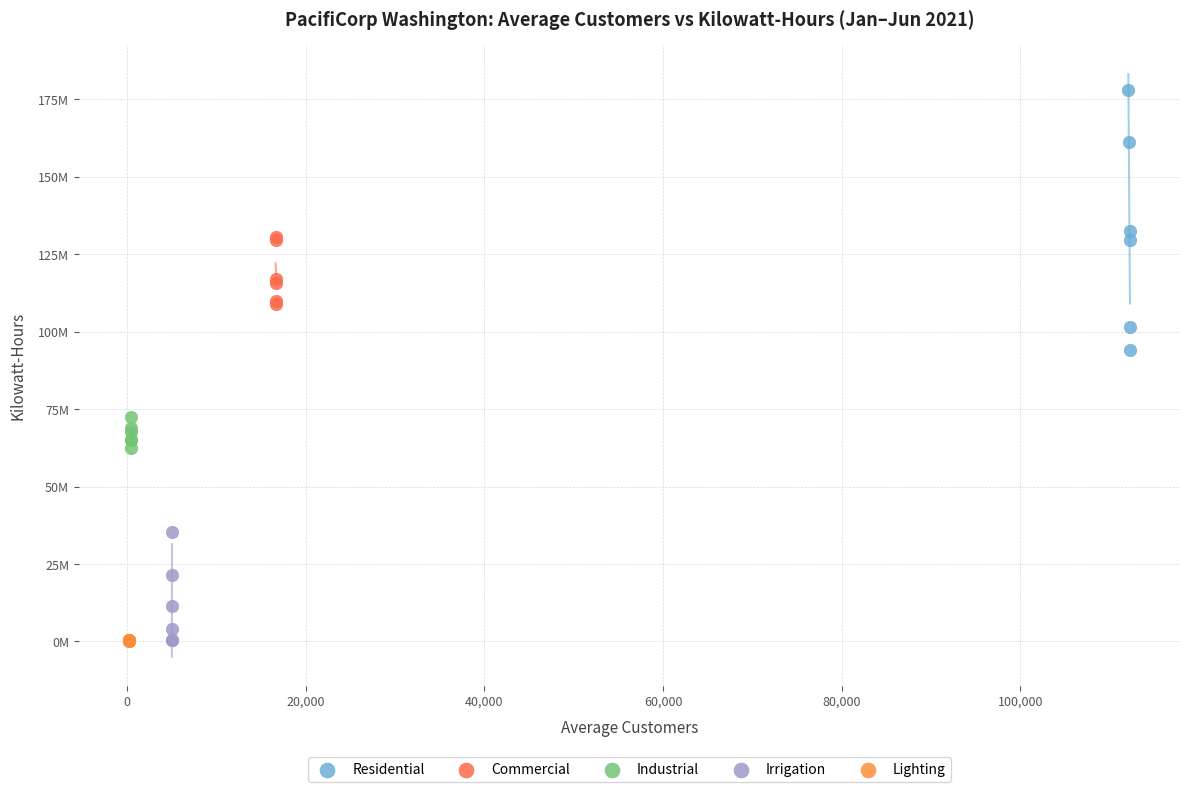

Which series contains the highest Y value?

Residential